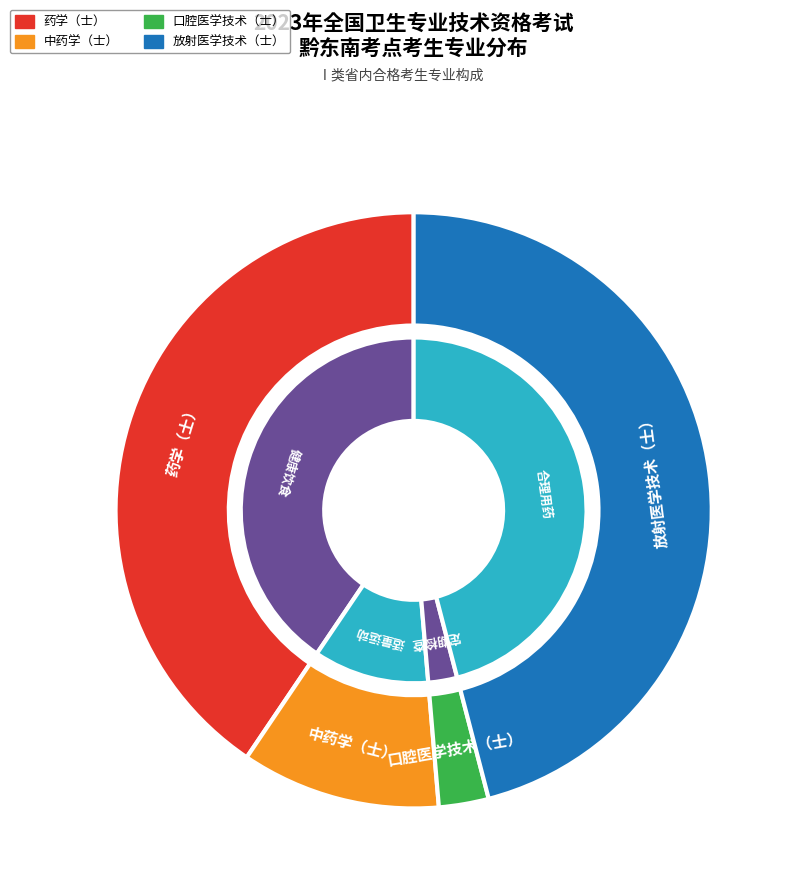

Is it true that 药学（士） is 34% of the pie?

False